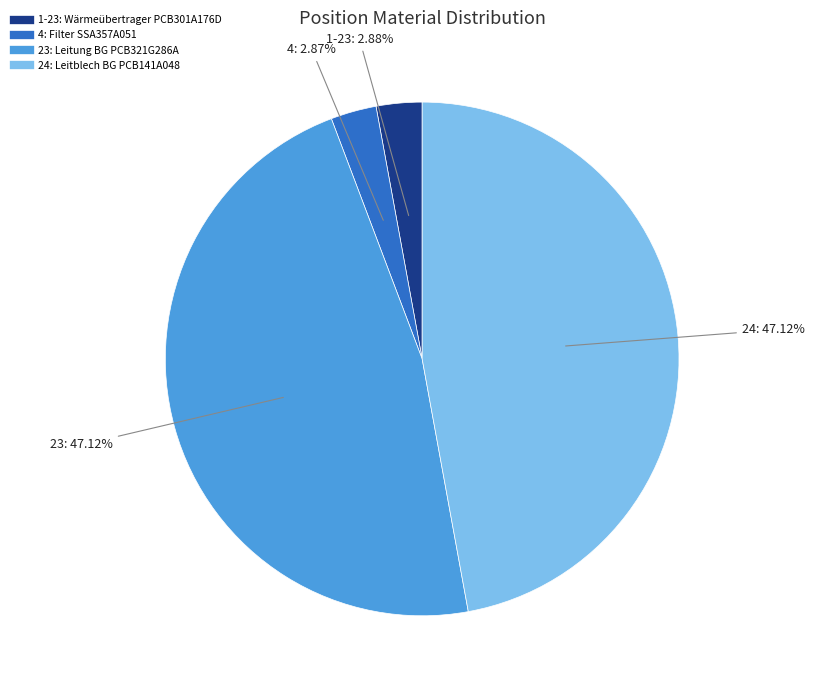

To the nearest percent, what is the combined percentage of 4 and 1-23?

6%